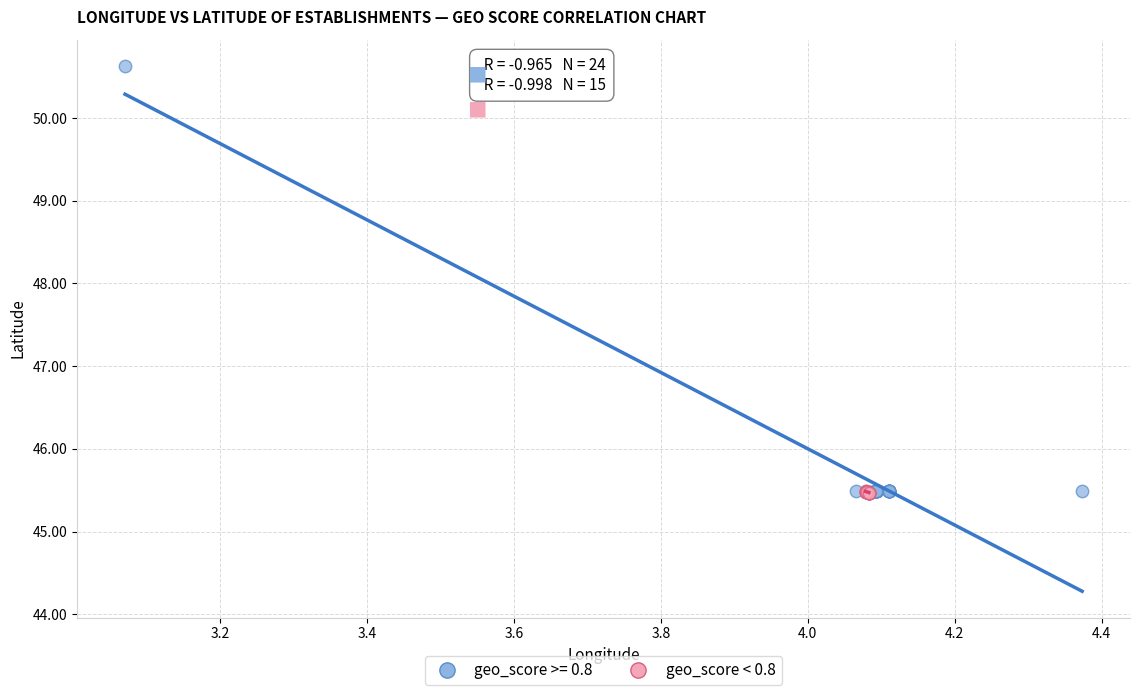

Which series contains the highest Y value?

geo_score >= 0.8